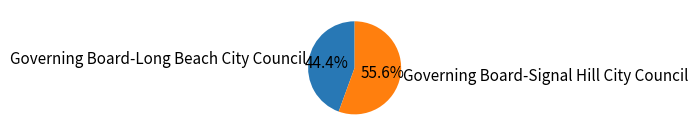

What percentage is the Governing Board-Long Beach City Council slice, to the nearest percent?

44%